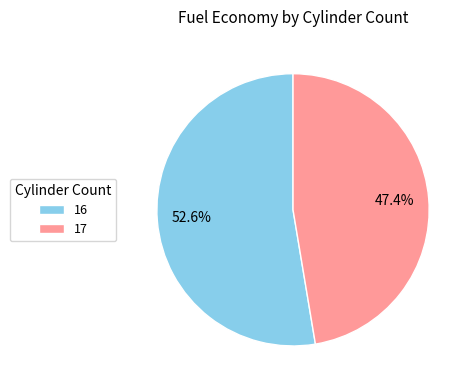

What is the largest slice in the pie chart?

16